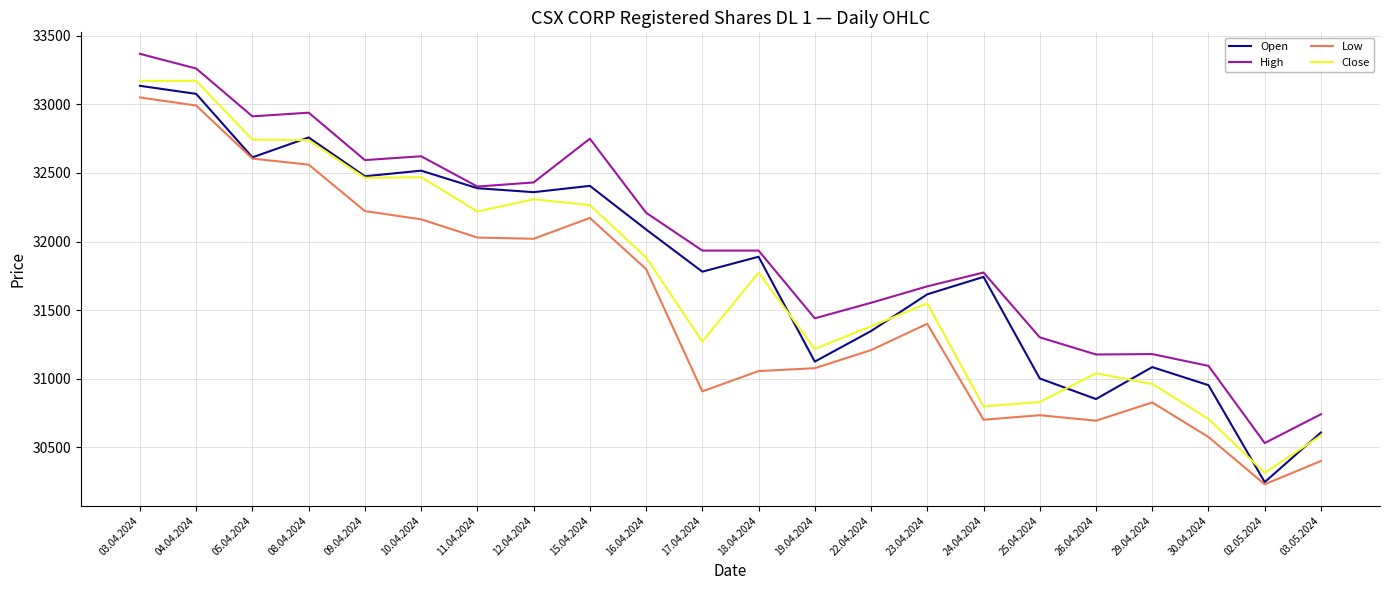

Is it true that Open equals 42173 at 16.04.2024?

False